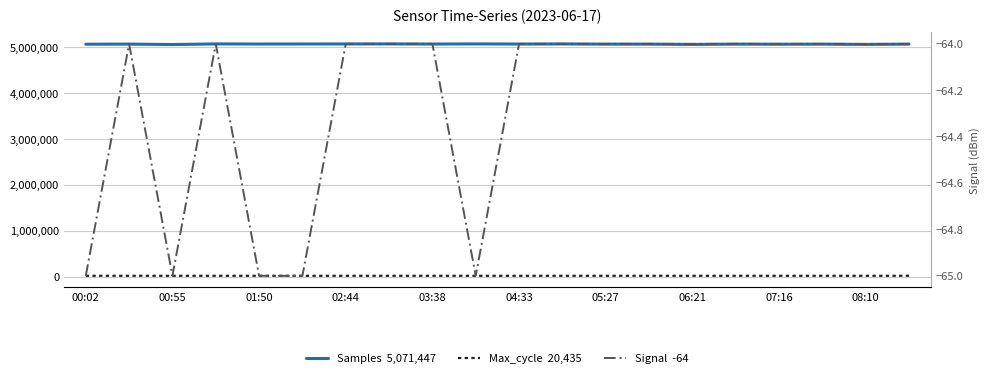

Which series has the widest spread of values?

Samples  5,071,447